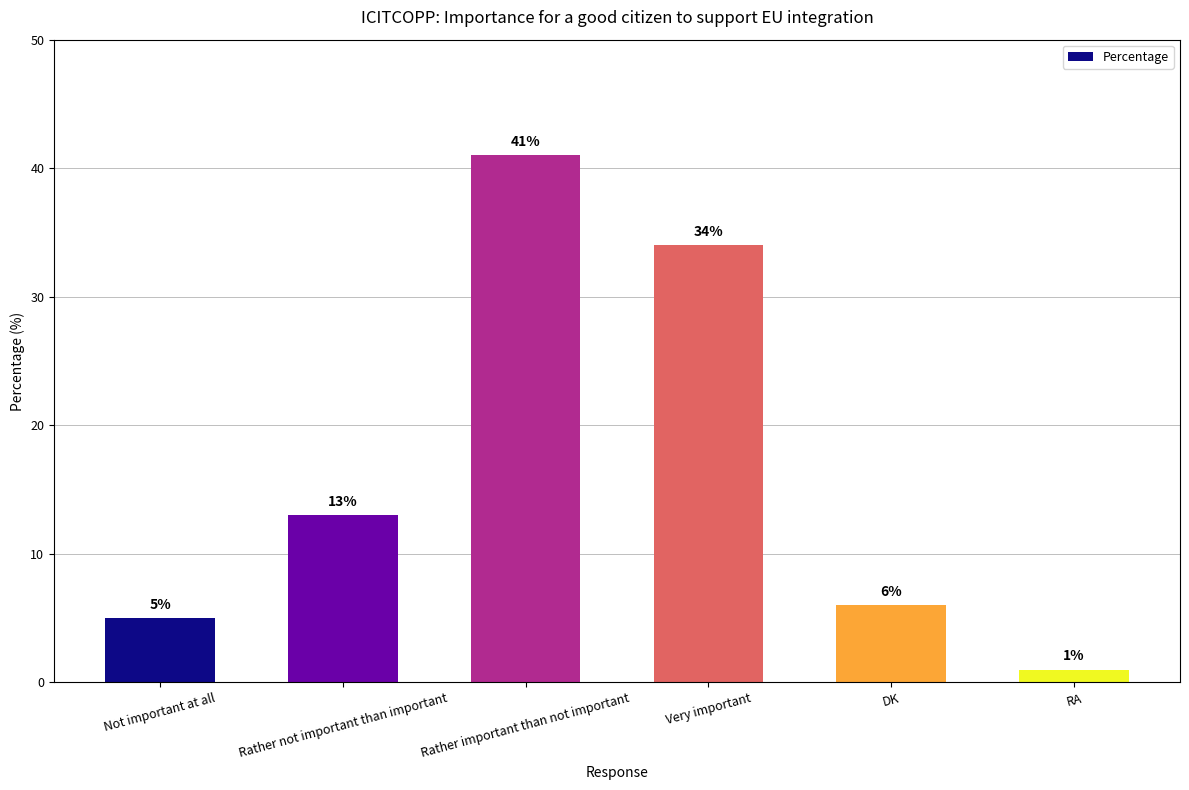

Rank the categories by value from lowest to highest.

RA, Not important at all, DK, Rather not important than important, Very important, Rather important than not important